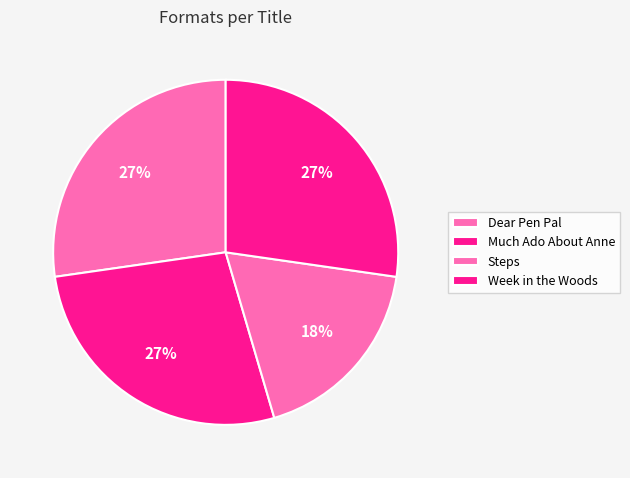

Is it true that Much Ado About Anne is 34% of the pie?

False